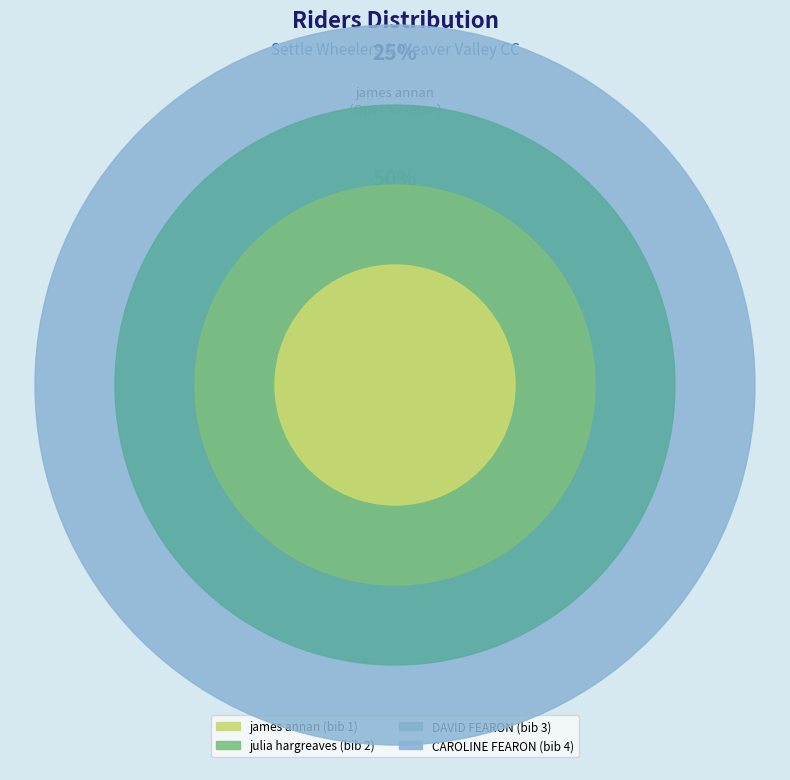

How many slices are in this pie chart?

4